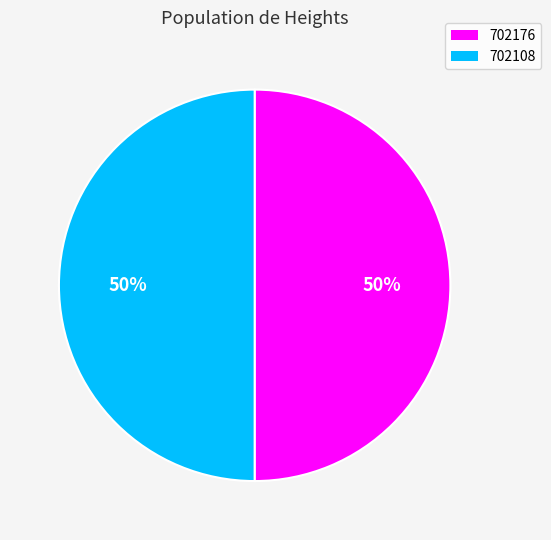

What is the ratio of the value at 702176 to the value at 702108?

1.0